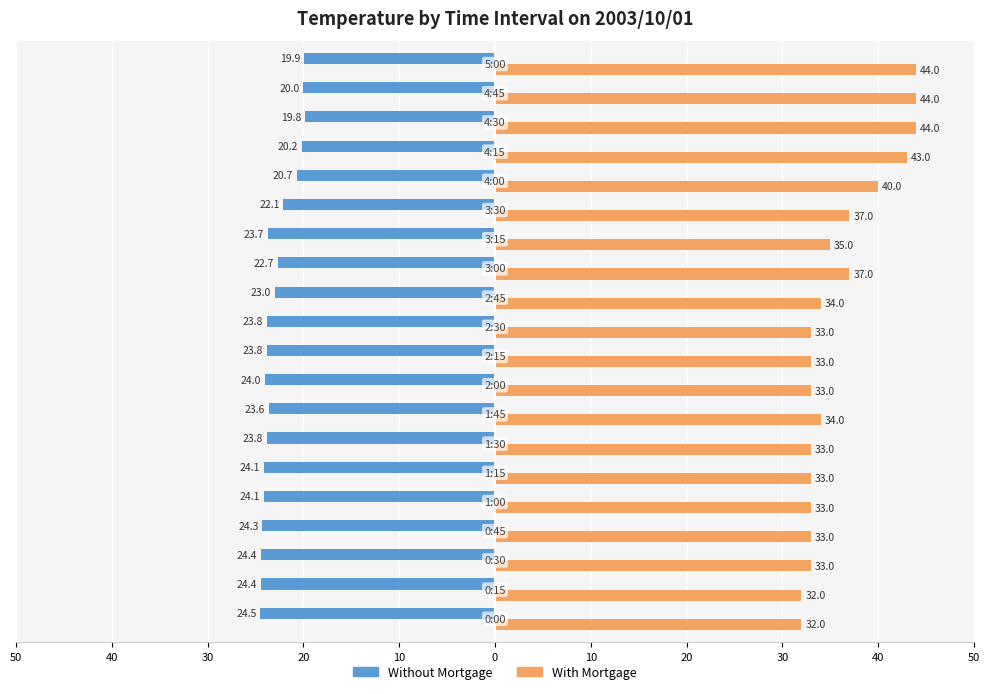

What are all the series names shown in the legend?

Without Mortgage, With Mortgage